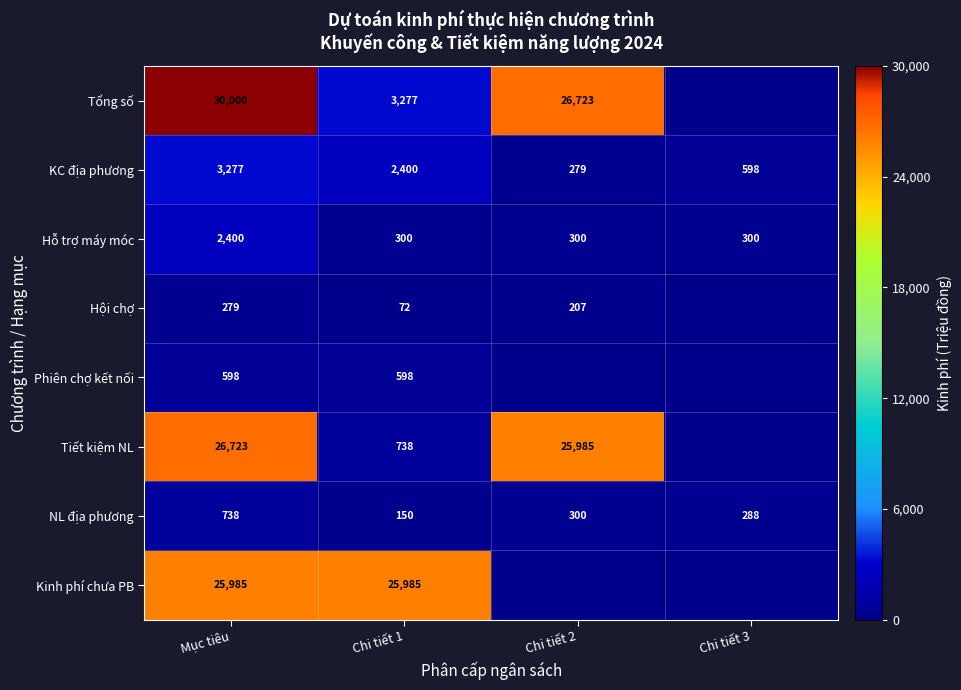

Is it true that Phiên chợ kết nối equals 0.0 at Chi tiết 1?

False